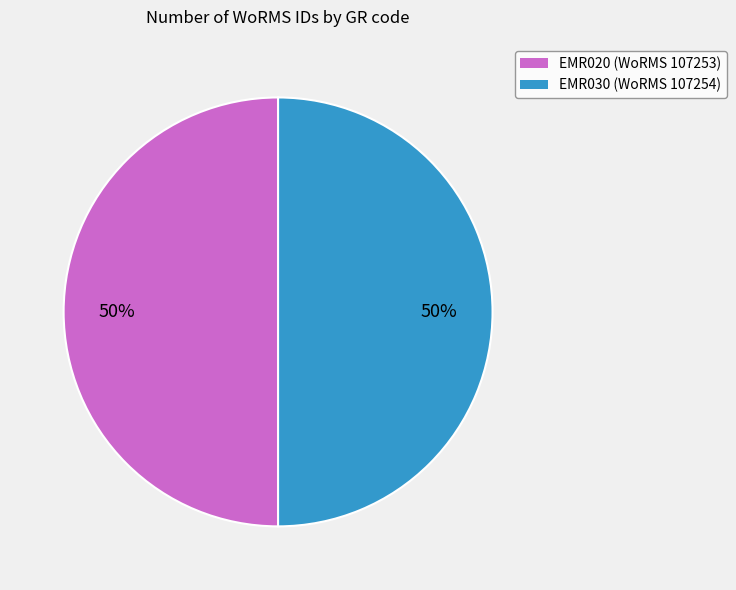

How many slices are in this pie chart?

2